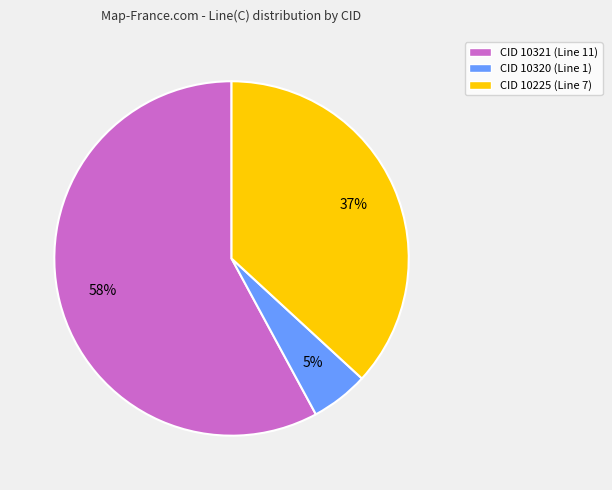

Which has a higher value, CID 10321 (Line 11) or CID 10320 (Line 1)?

CID 10321 (Line 11)